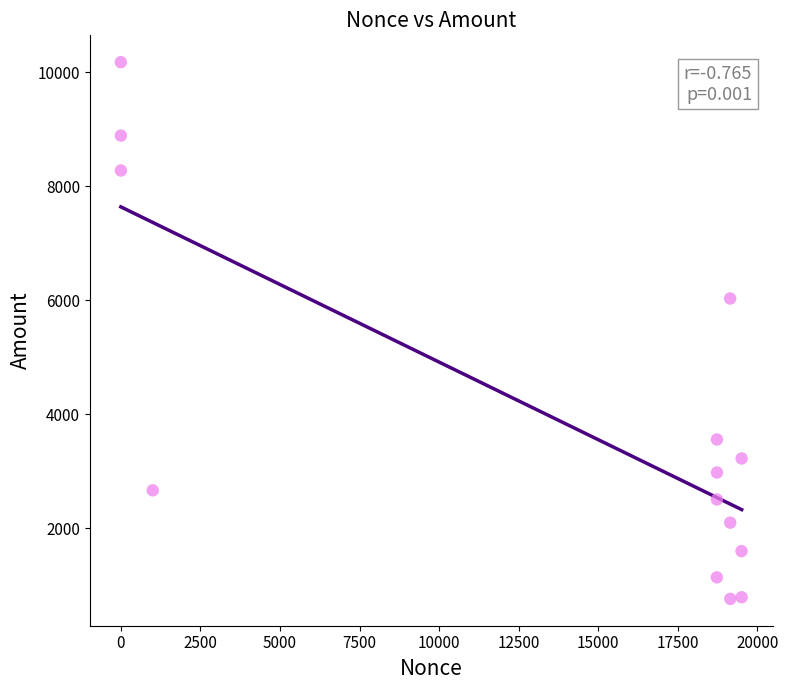

What is the range of Y values (max minus min)?

9414.4